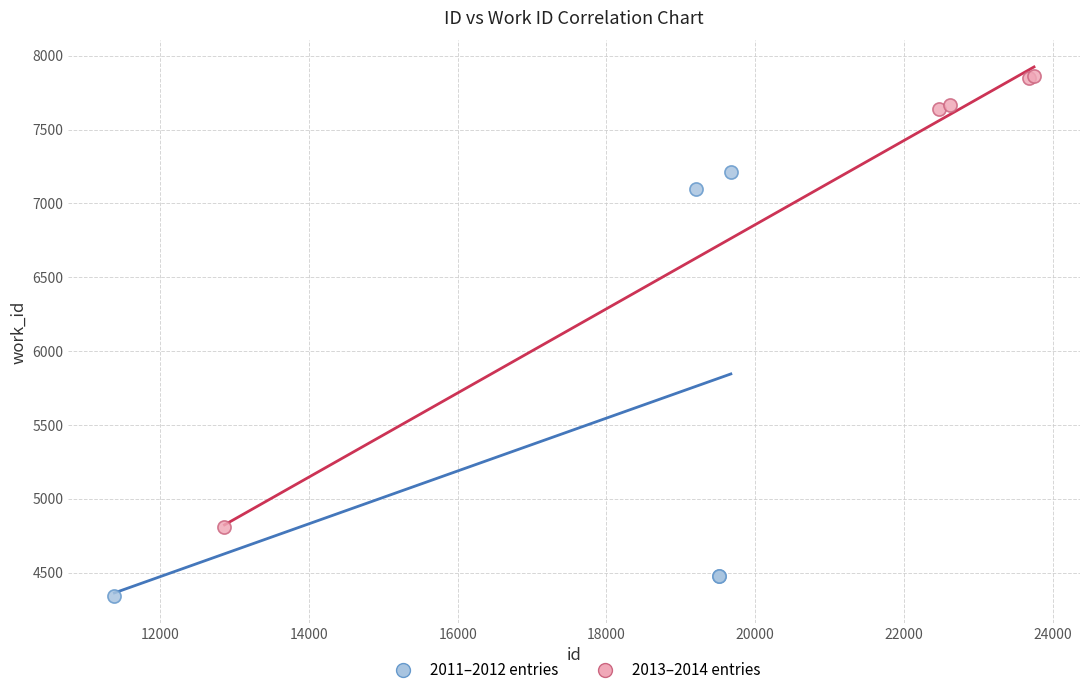

Which series reaches the maximum Y coordinate?

2013–2014 entries